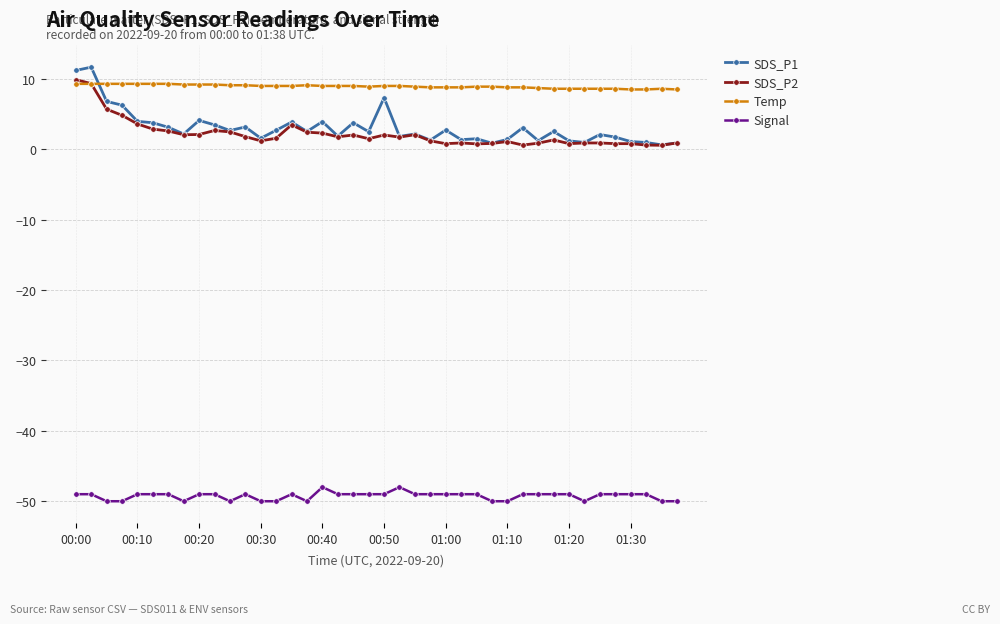

How many lines are shown in the chart?

4